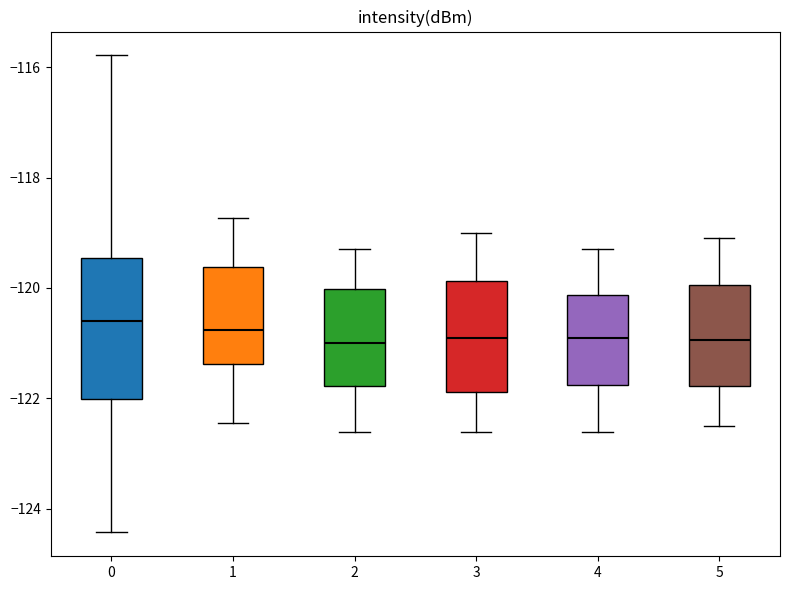

Reading left to right, read every box against the y-axis: the position of its median line, the range the box covers, and the ends of its whiskers. The values are not printed on the chart, so give them approximately, as read against the axis.

0: median -120.6, box -122.0 to -119.4, whiskers -124.4 to -115.8
1: median -120.8, box -121.4 to -119.6, whiskers -122.4 to -118.8
2: median -121.0, box -121.8 to -120.0, whiskers -122.6 to -119.2
3: median -120.8, box -121.8 to -119.8, whiskers -122.6 to -119.0
4: median -120.8, box -121.8 to -120.2, whiskers -122.6 to -119.2
5: median -121.0, box -121.8 to -120.0, whiskers -122.4 to -119.0